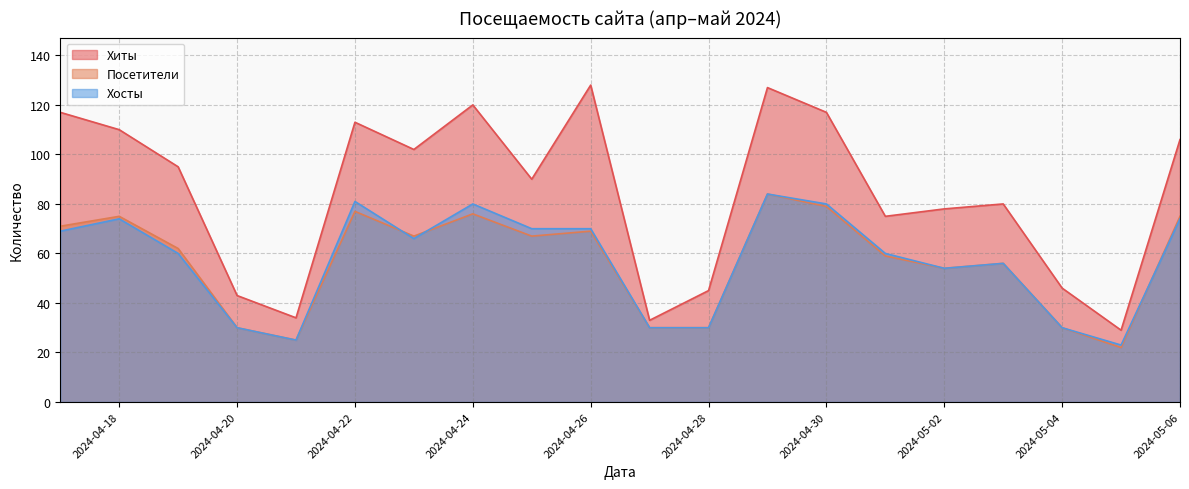

Which category has the lowest value in the Хиты series?

2024-05-05